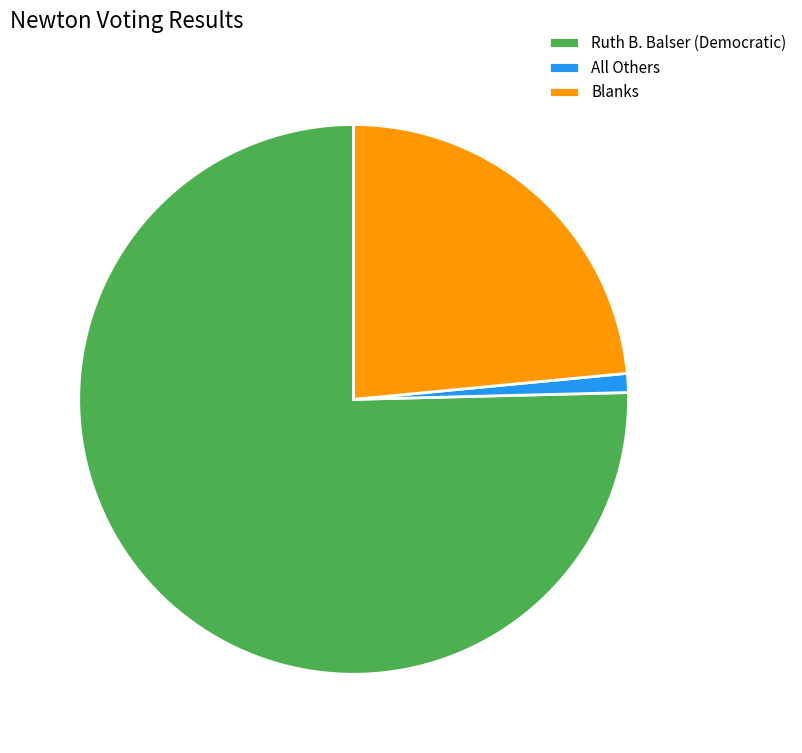

True or false: Ruth B. Balser (Democratic) accounts for 75% of the total.

True